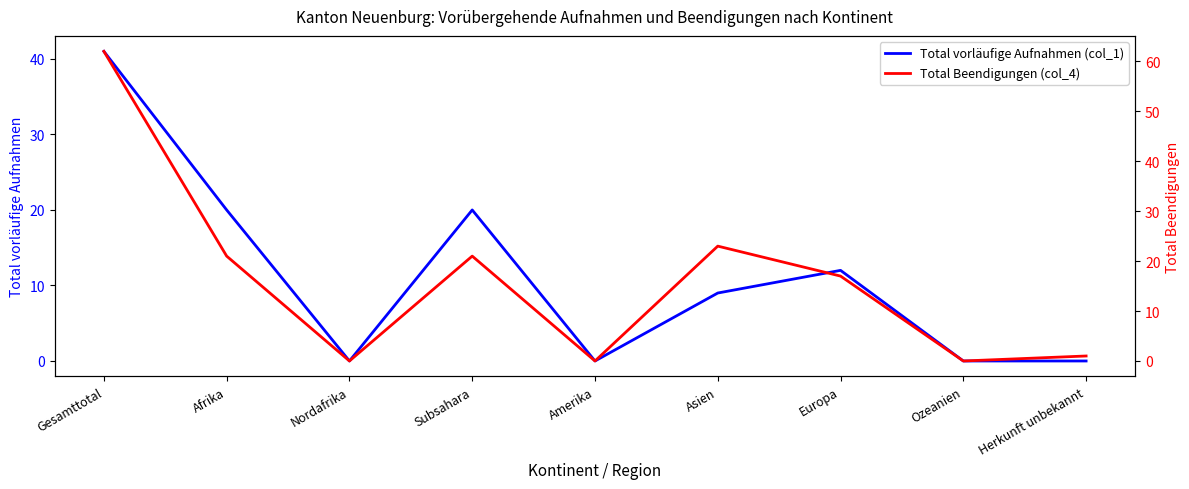

The value of Total Beendigungen (col_4) at Subsahara is 21. True or false?

True